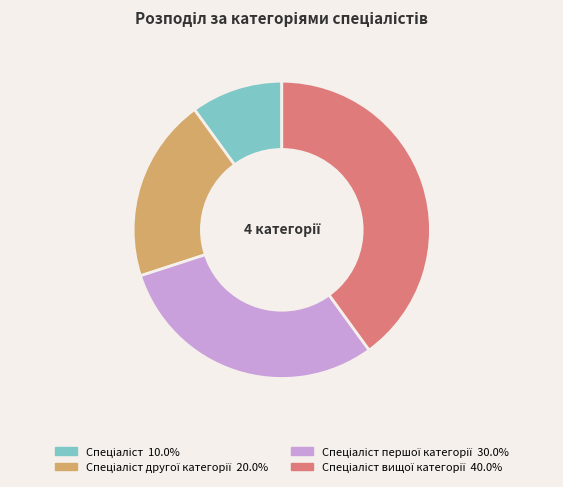

Is there any slice that represents more than half of the pie?

No